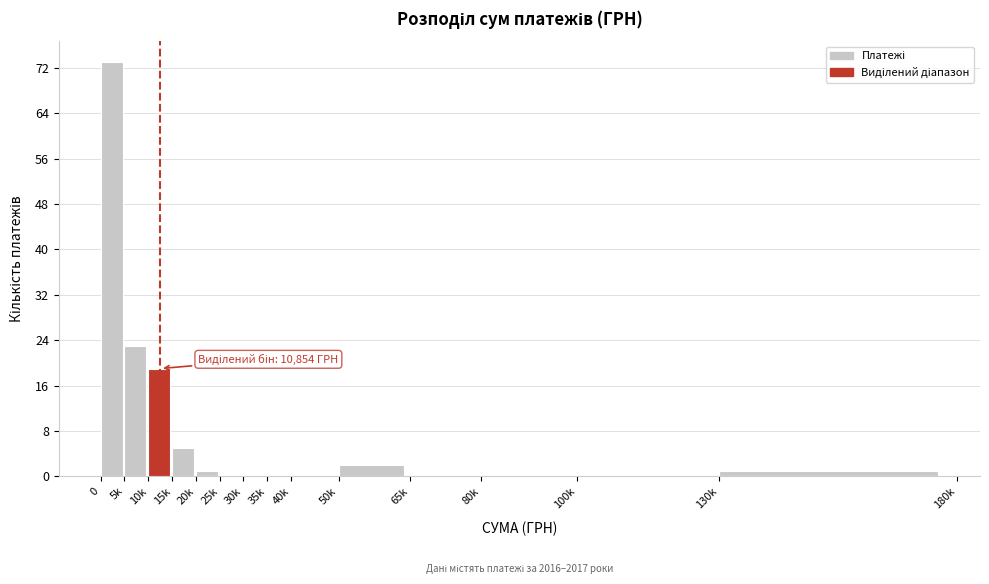

Reading left to right, list all the values displayed in this chart.

0=73	5k=23	10k=19	15k=5	20k=1	25k=0	30k=0	35k=0	40k=0	50k=2	65k=0	80k=0	100k=0	130k=1